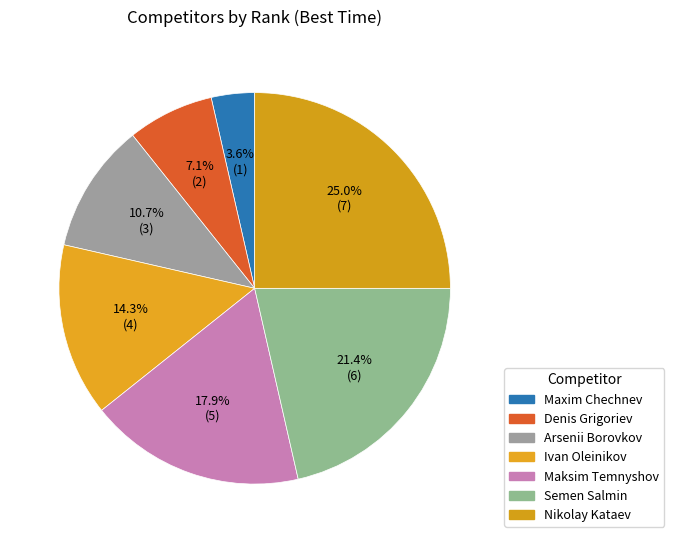

What is the change in value from Maxim Chechnev to Arsenii Borovkov?

+2